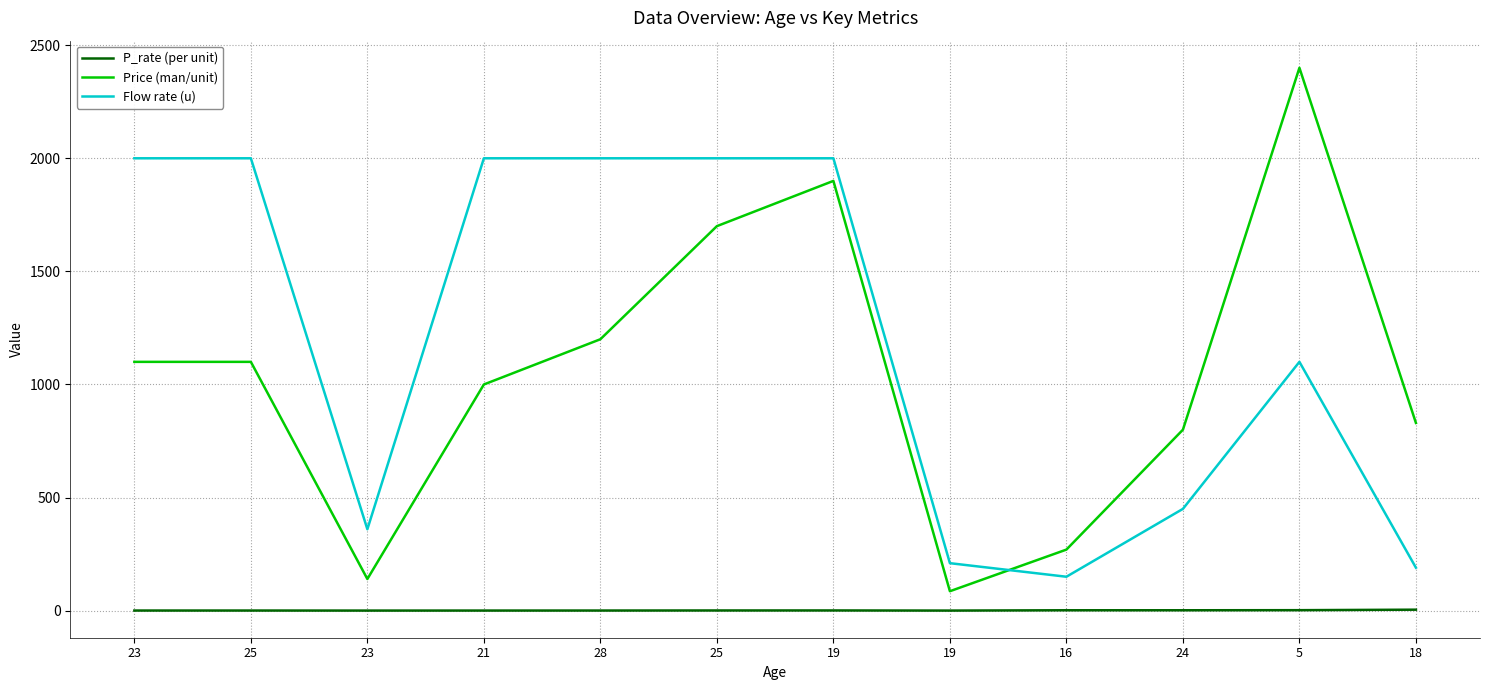

What is the maximum value for Price (man/unit)?

2400.0